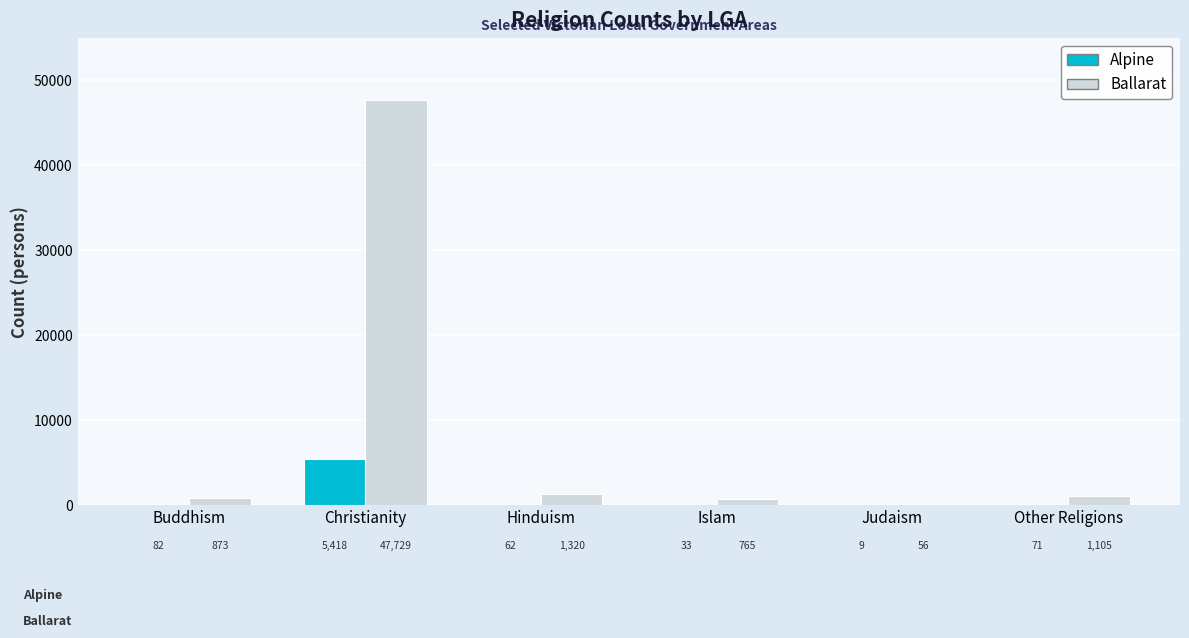

Which series has the largest total across all categories?

Ballarat